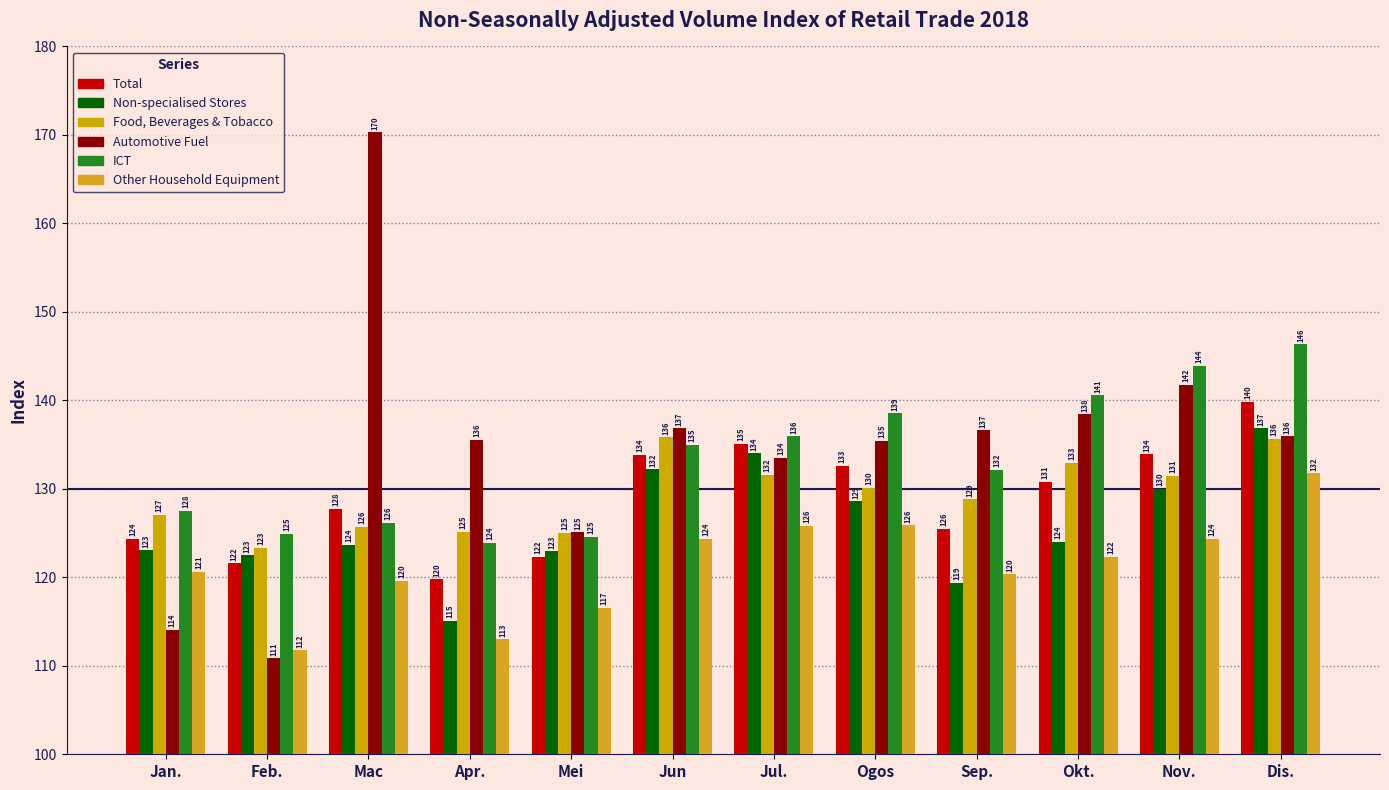

What is the smallest value displayed?

110.8